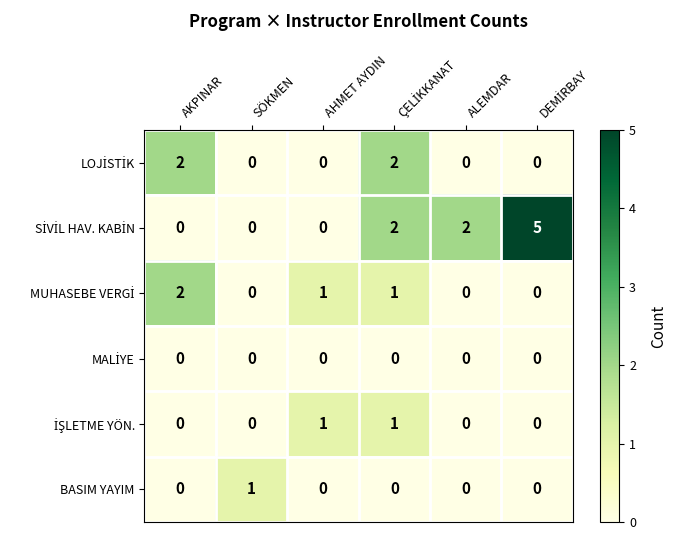

What is the total value across all series at AKPINAR?

4